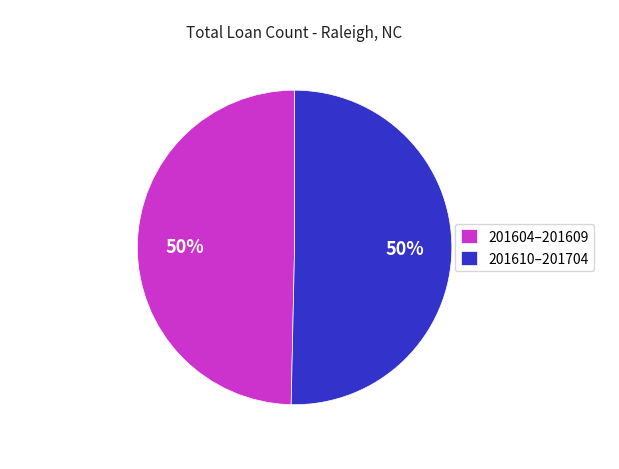

Is it true that 201604–201609 is 40% of the pie?

False